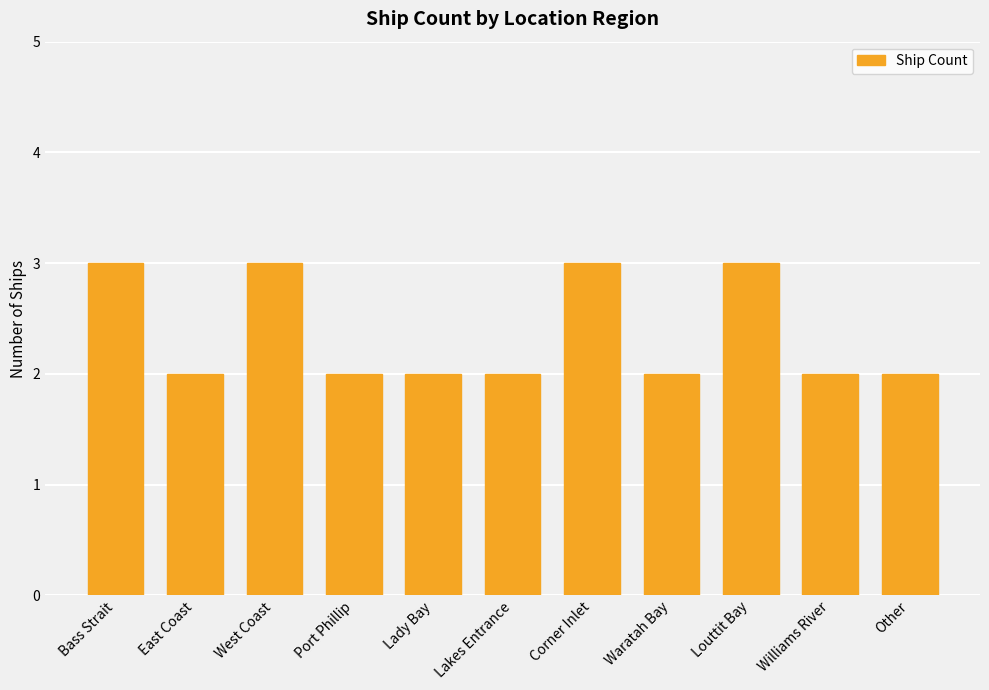

How many values are between 2 and 3?

11